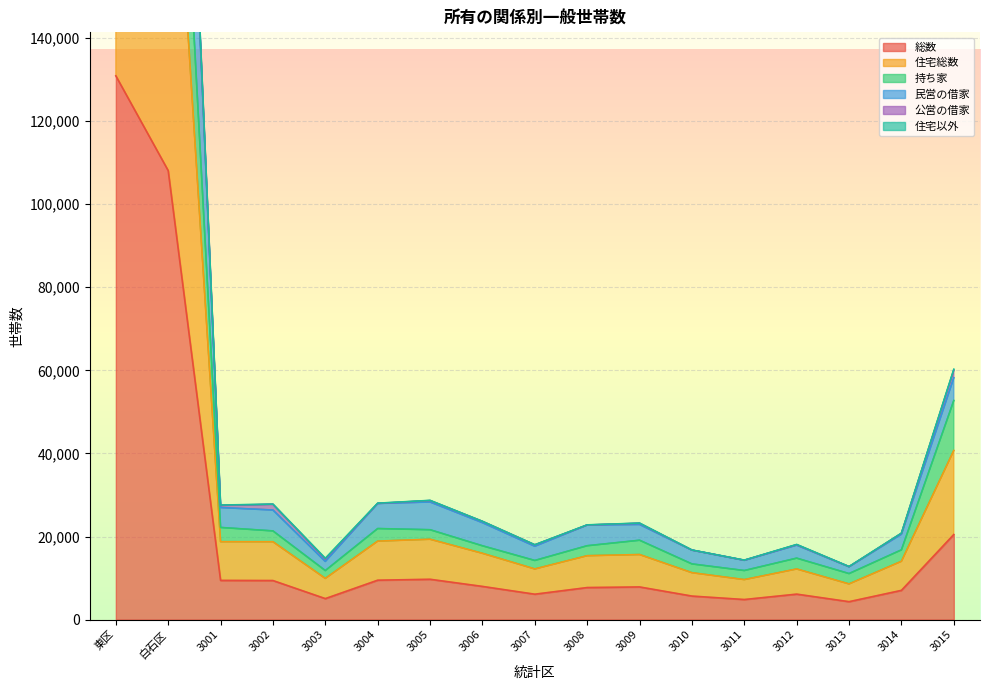

At which category is the sum across all series the highest?

東区